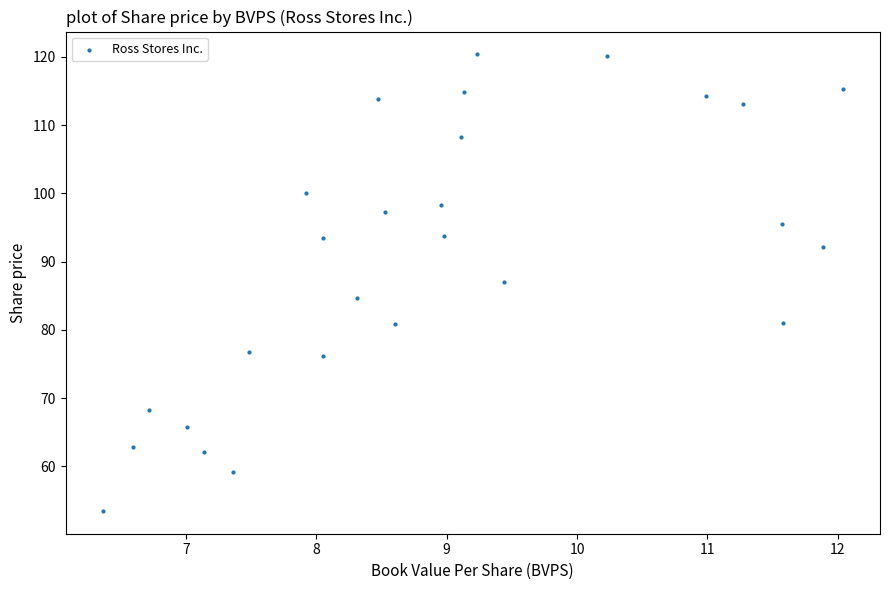

What is the range of X values (max minus min)?

5.7